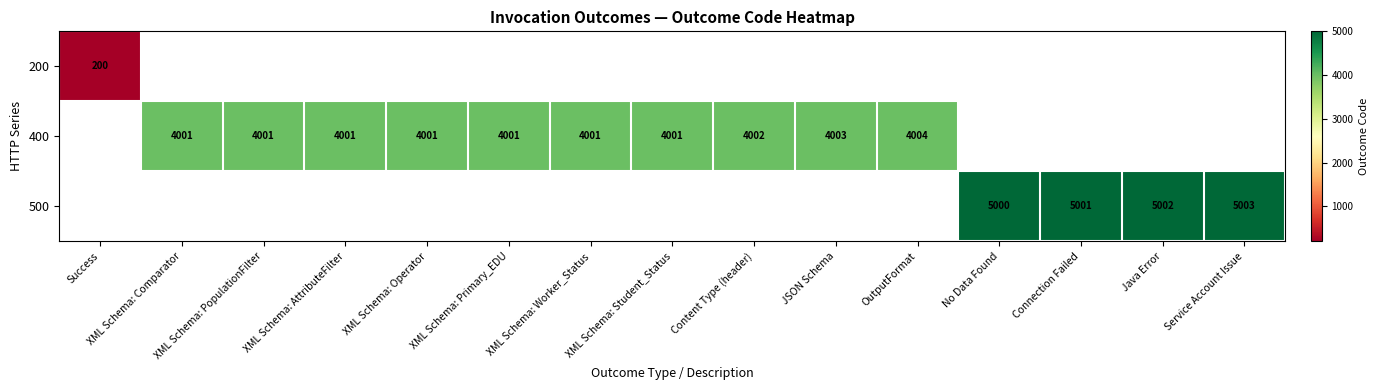

Is it true that 400 equals 6448 at XML Schema: Student_Status?

False